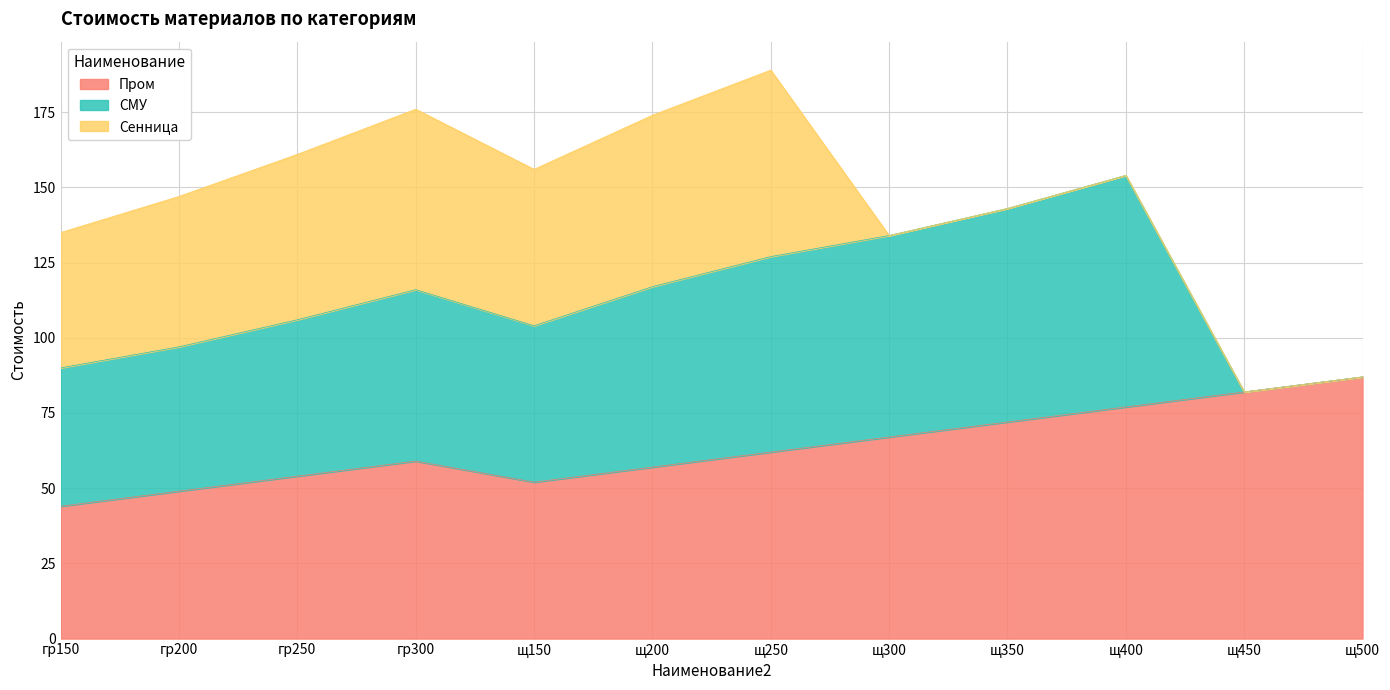

Does the chart display data point markers on the line(s)?

No